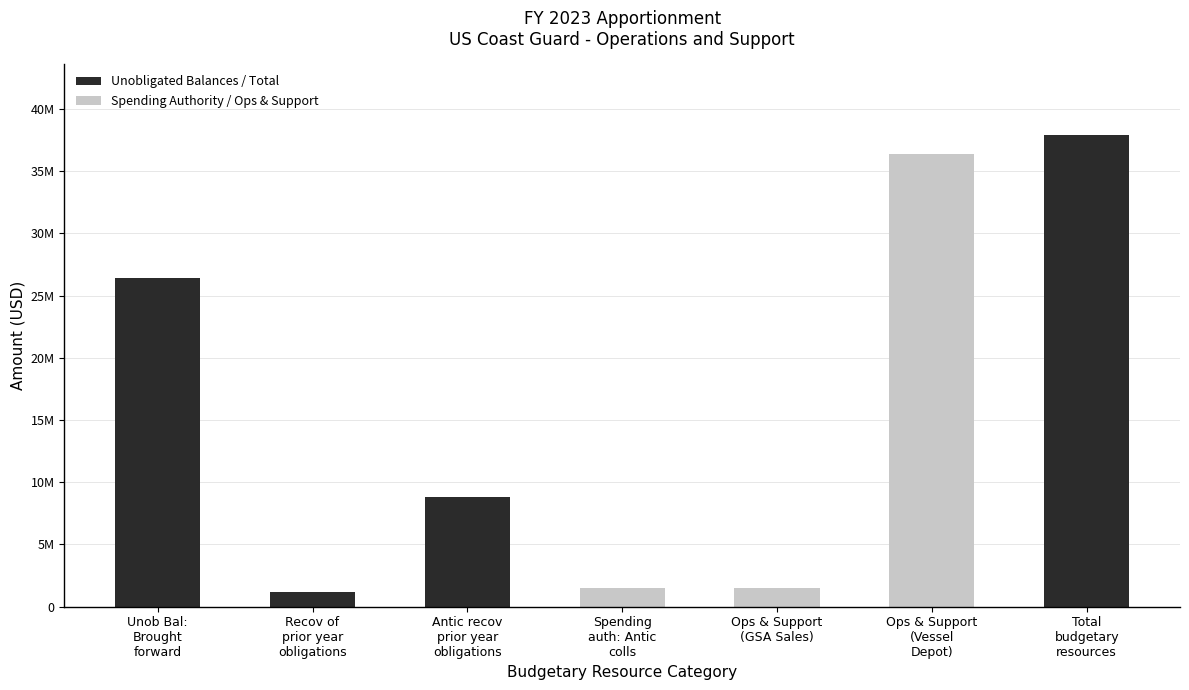

Does the chart contain any negative values?

No